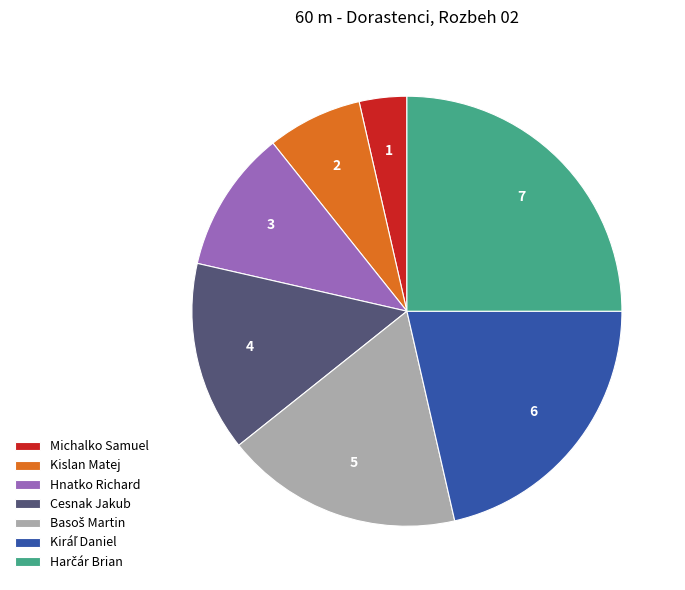

Between Hnatko Richard and Michalko Samuel, which is larger?

Hnatko Richard